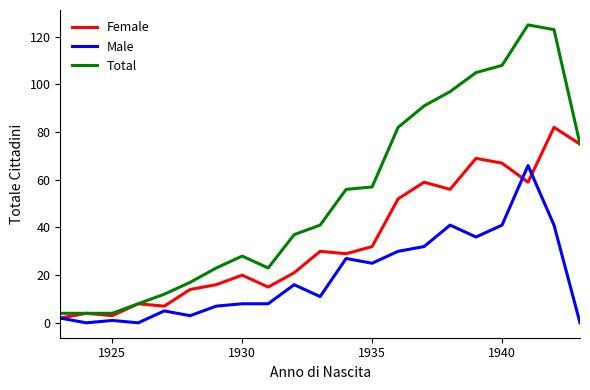

Does the chart display data point markers on the line(s)?

No